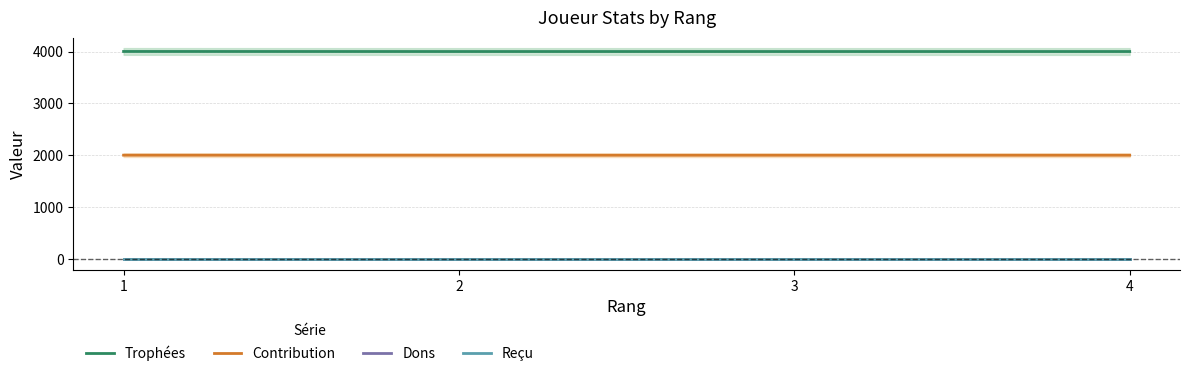

Between 2 and 3, which series saw the biggest shift?

Trophées